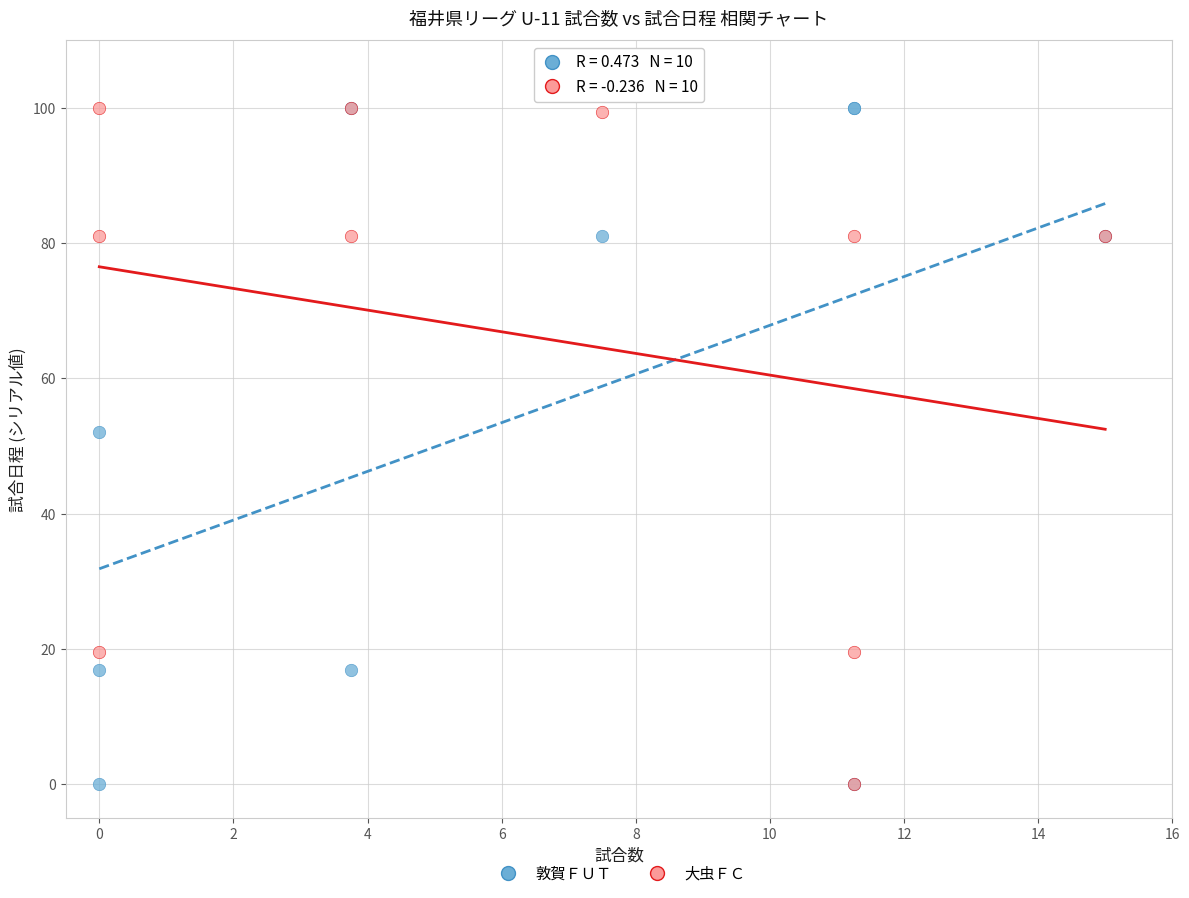

In the 大虫ＦＣ series, what Y value is closest to 50?

19.6